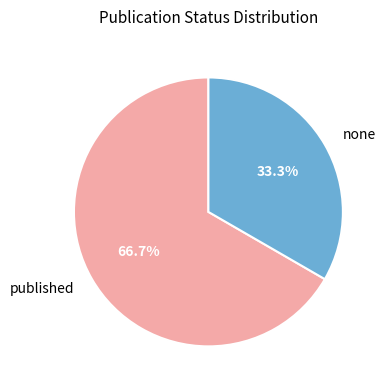

To the nearest percent, what portion does none represent?

33%